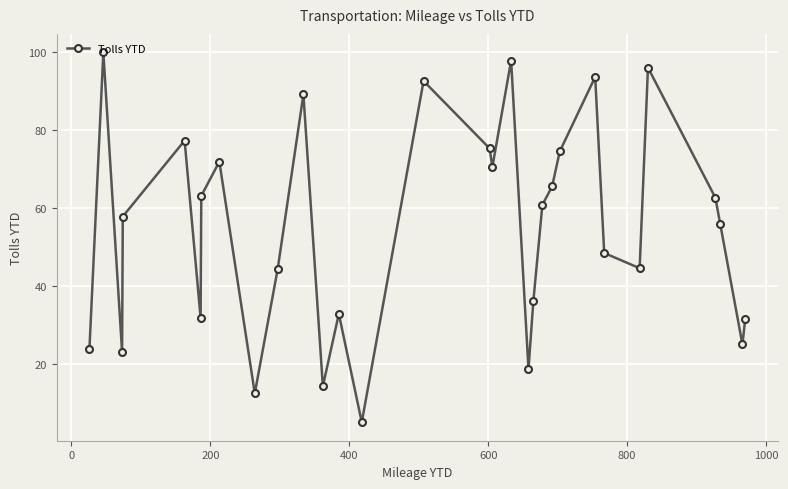

What is the difference between the maximum and minimum values?

94.8